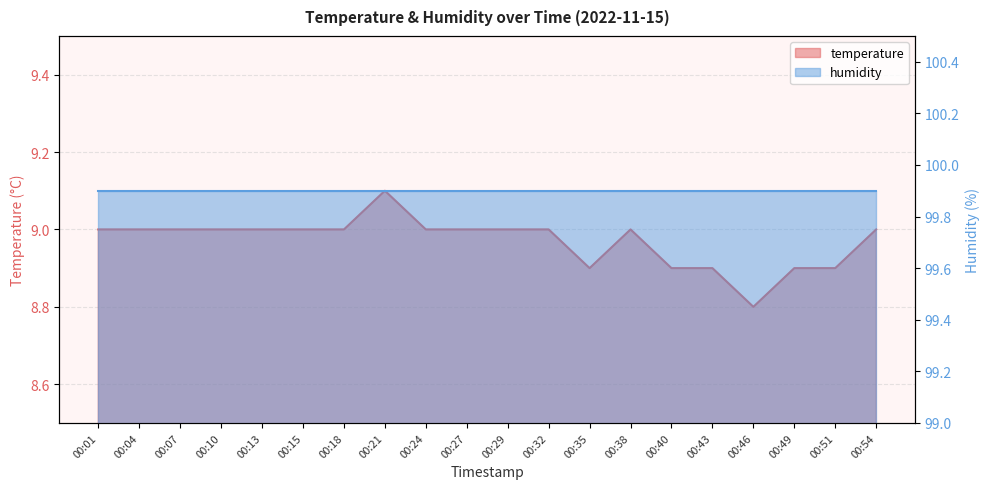

How many points are lower than both their immediate neighbors (excluding endpoints)?

2